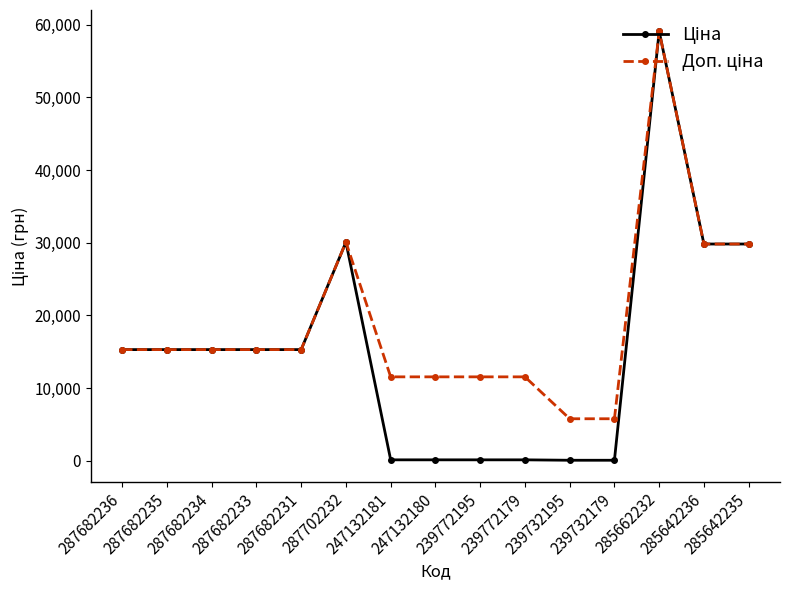

How many data points does each series have?

15